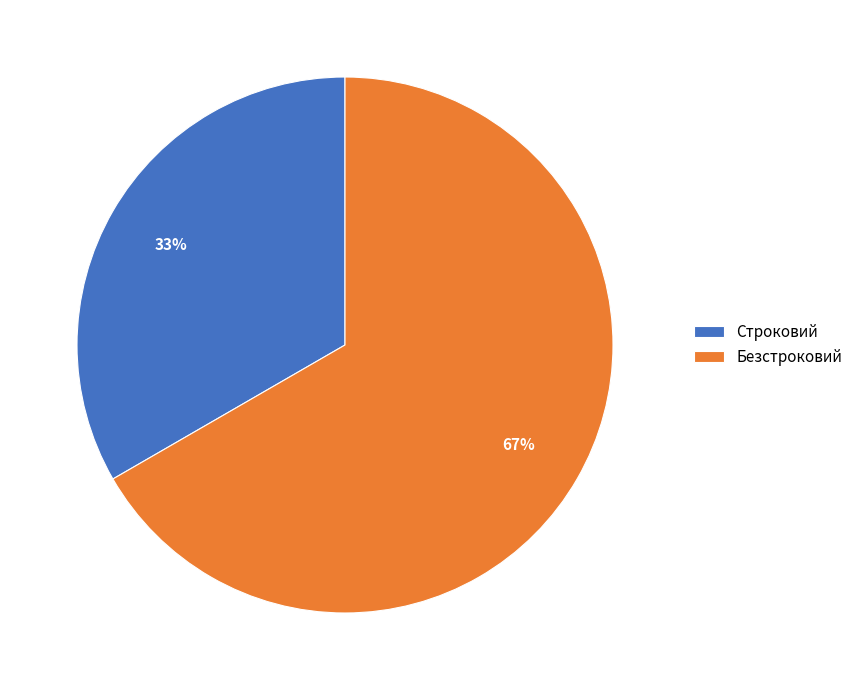

Is the sum of Строковий and Безстроковий greater than half?

Yes